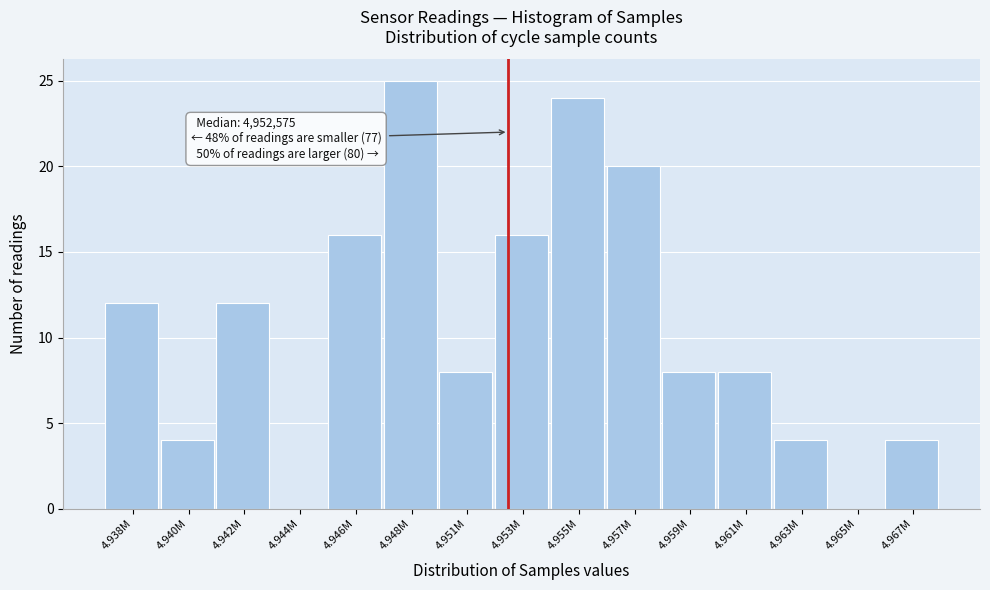

Reading right to left, list all the values displayed in this chart.

4.967M=4	4.965M=0	4.963M=4	4.961M=8	4.959M=8	4.957M=20	4.955M=24	4.953M=16	4.951M=8	4.948M=25	4.946M=16	4.944M=0	4.942M=12	4.940M=4	4.938M=12